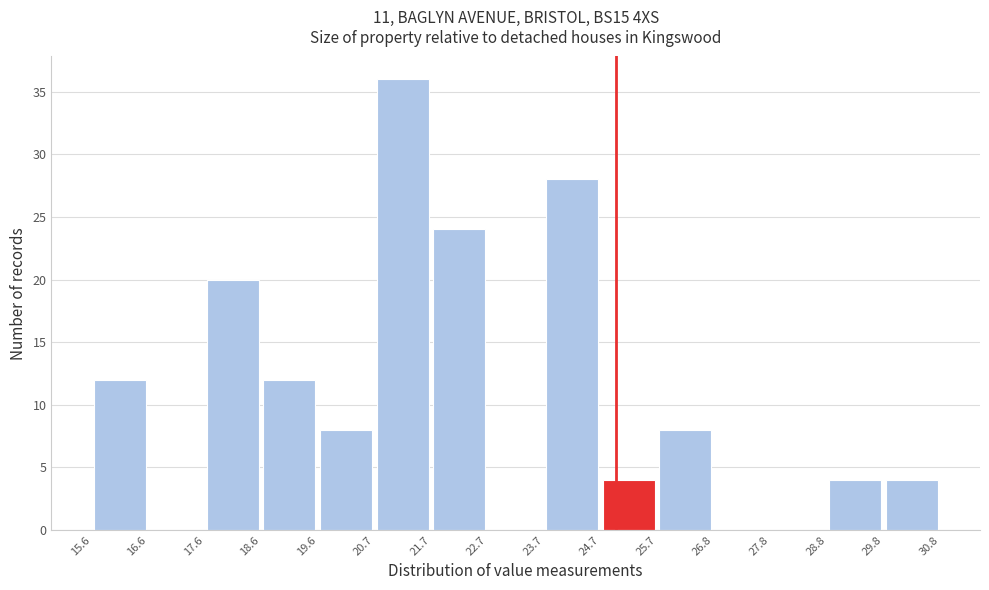

What is the height of the bar covering 20.7 to 21.7 on the x-axis? The values are not printed on the chart, so give them approximately, as read against the axis.

36